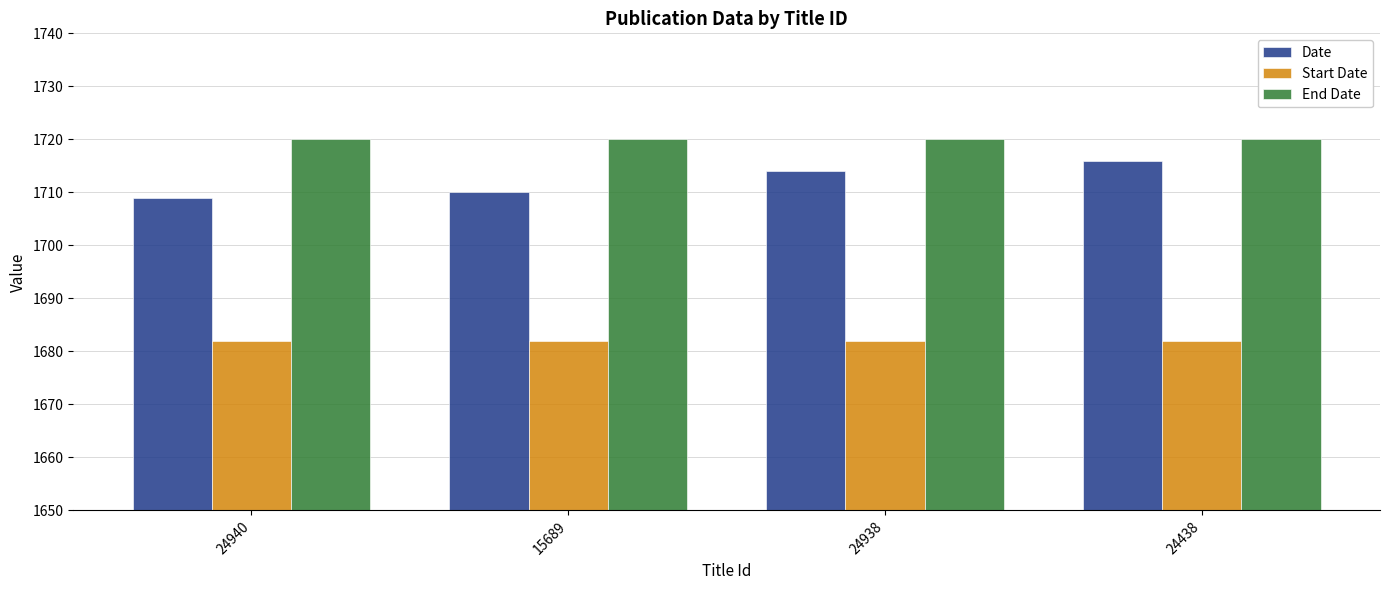

What is the label of the 2nd bar from the left?

15689